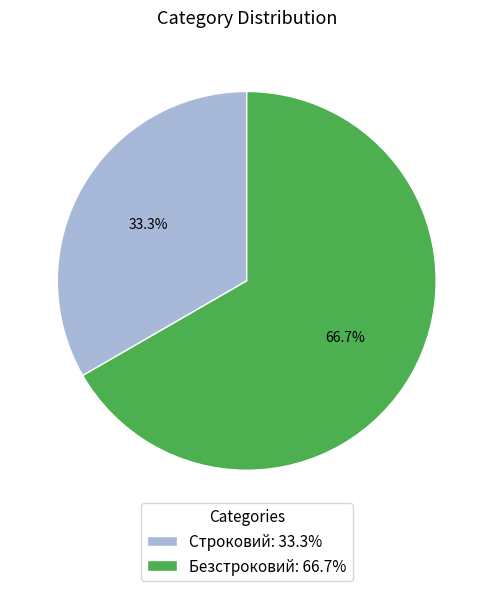

Between Безстроковий and Строковий, which is larger?

Безстроковий